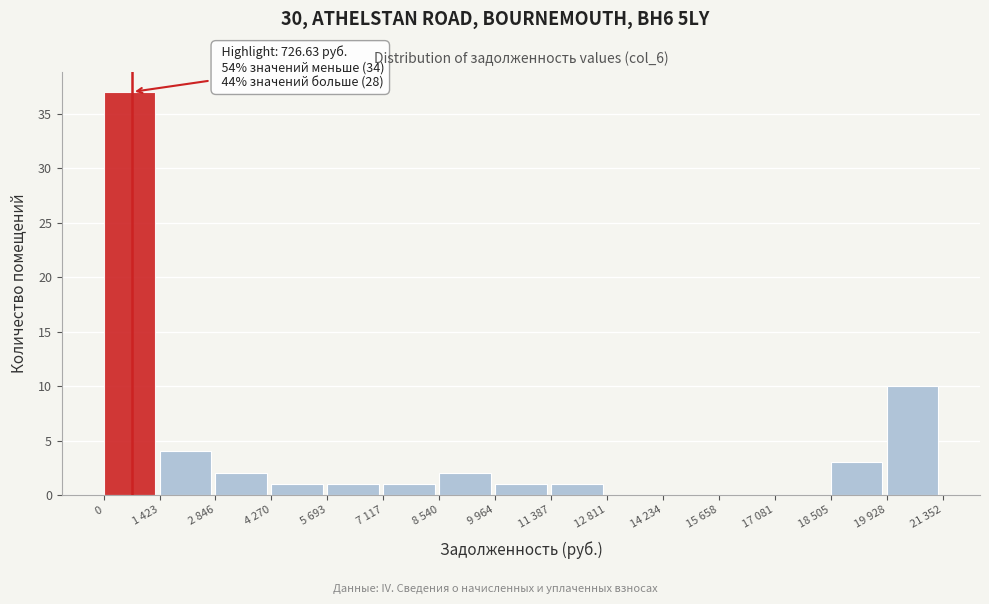

Reading left to right, extract all data points from this chart.

0=37	1 423=4	2 846=2	4 270=1	5 693=1	7 117=1	8 540=2	9 964=1	11 387=1	12 811=0	14 234=0	15 658=0	17 081=0	18 505=3	19 928=10